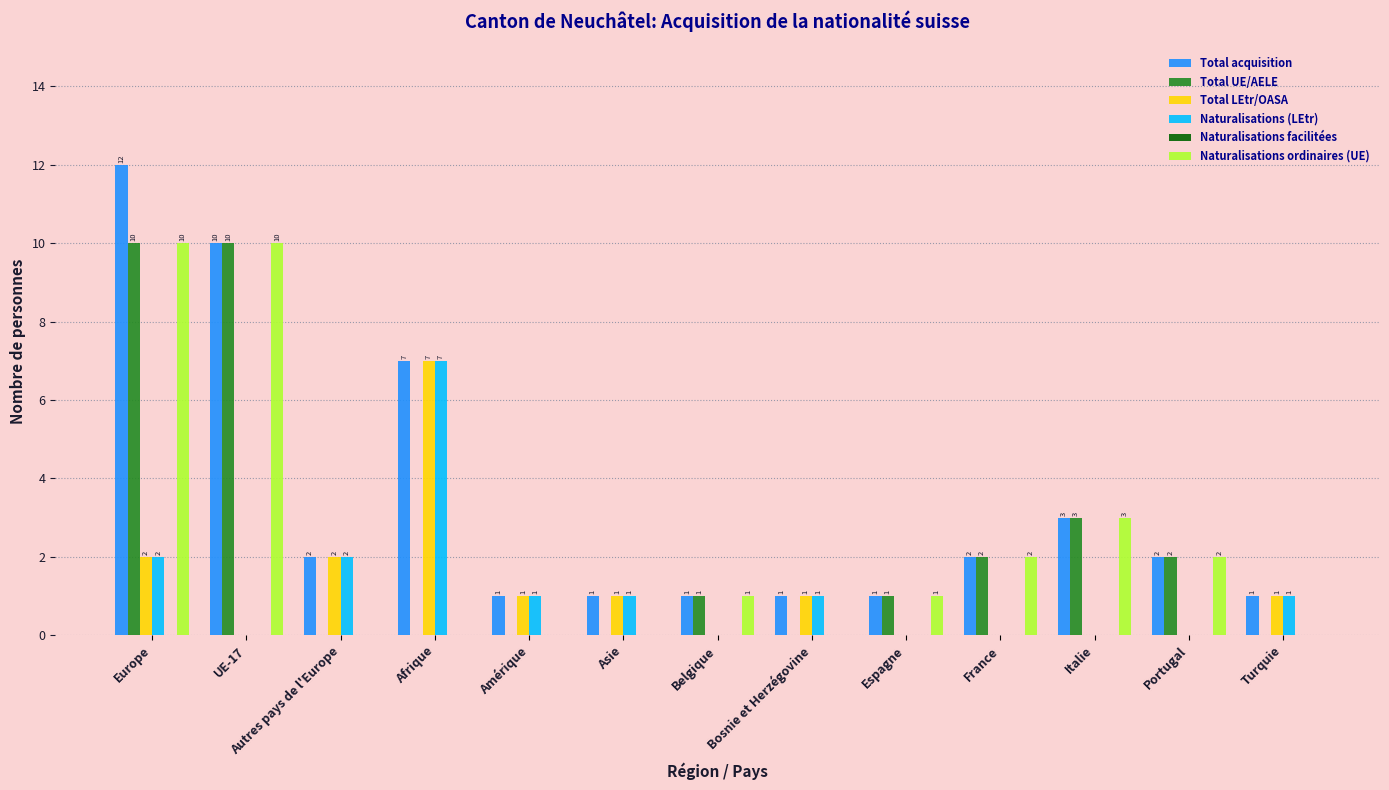

Which series has the largest range (max minus min)?

Total acquisition